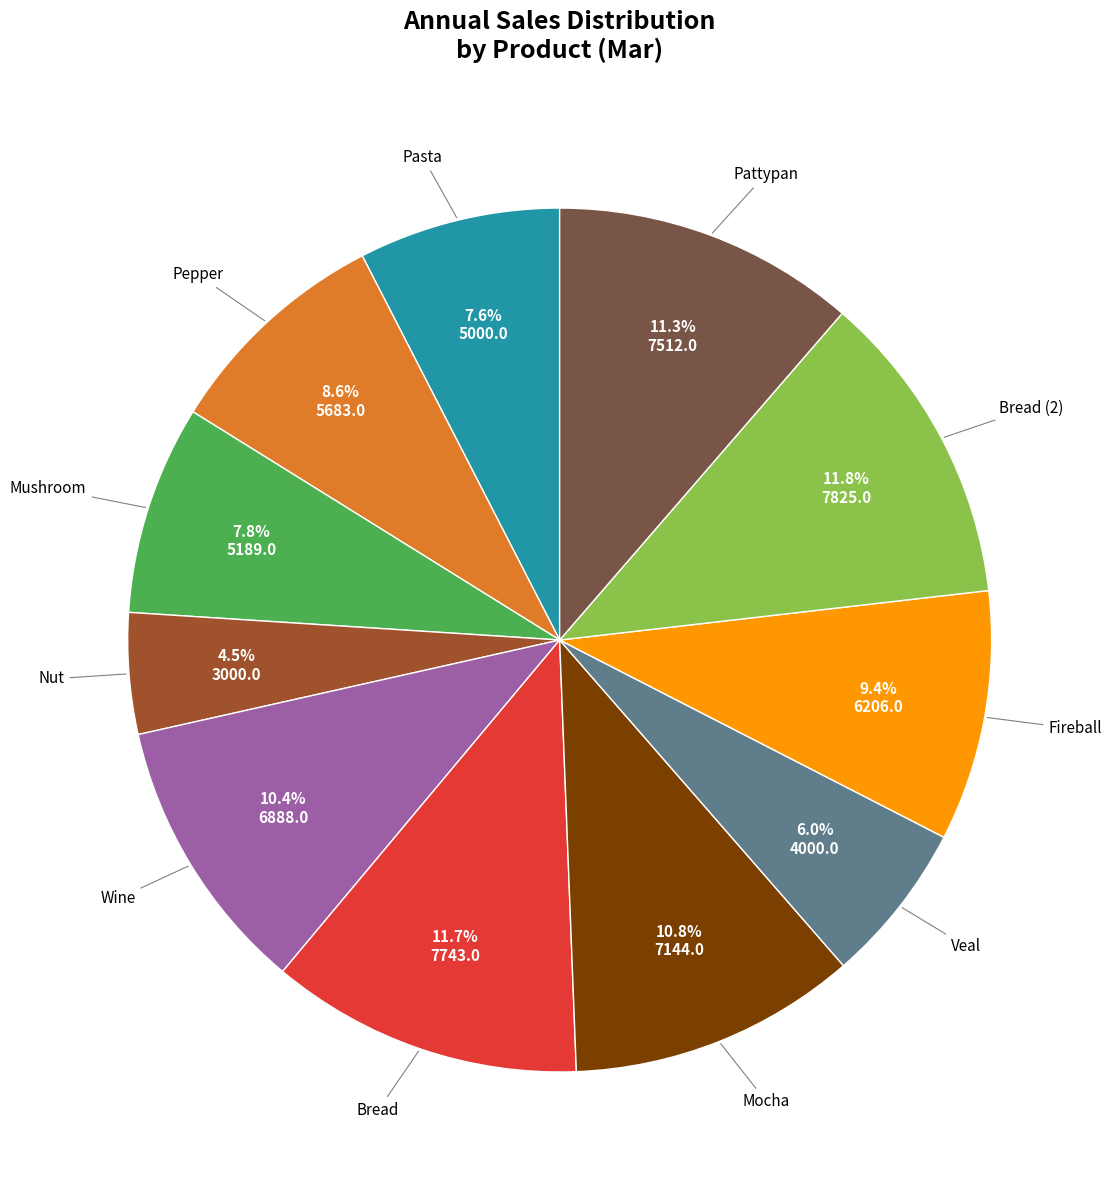

Is there any slice that represents more than half of the pie?

No